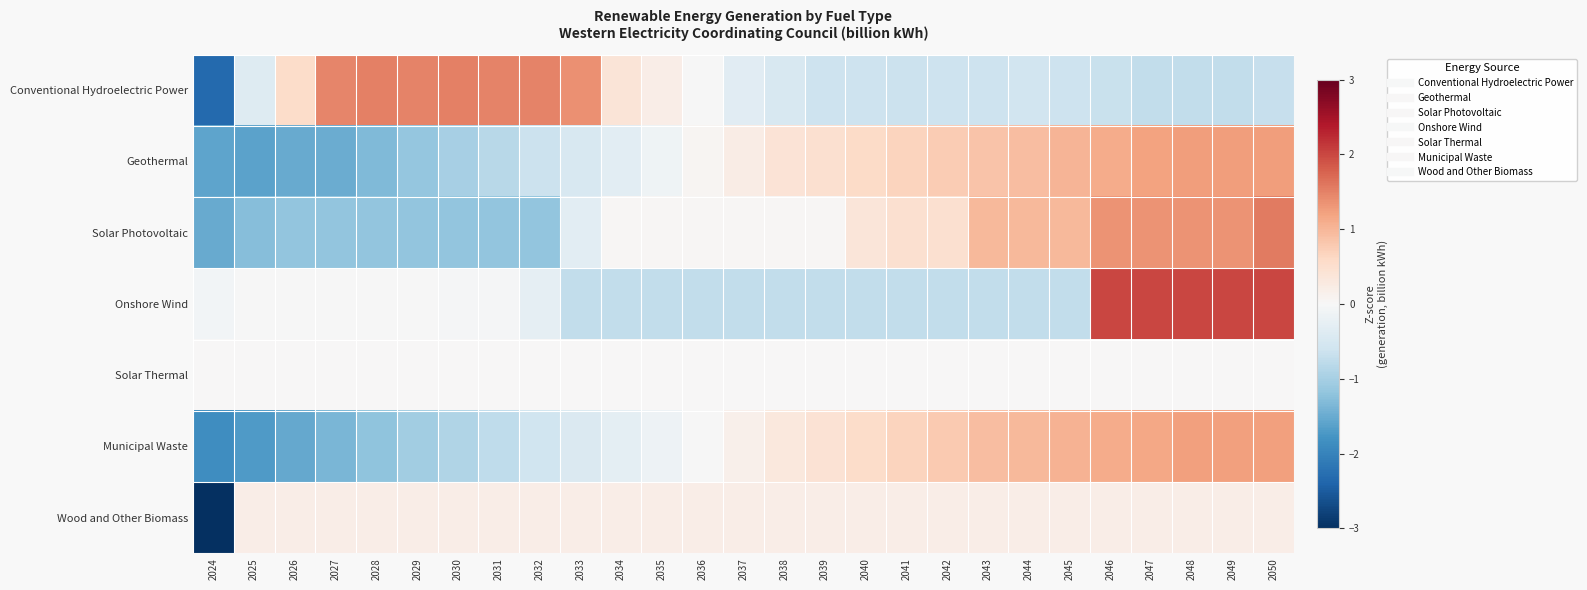

Which series changed the most between 2032 and 2042?

Conventional Hydroelectric Power